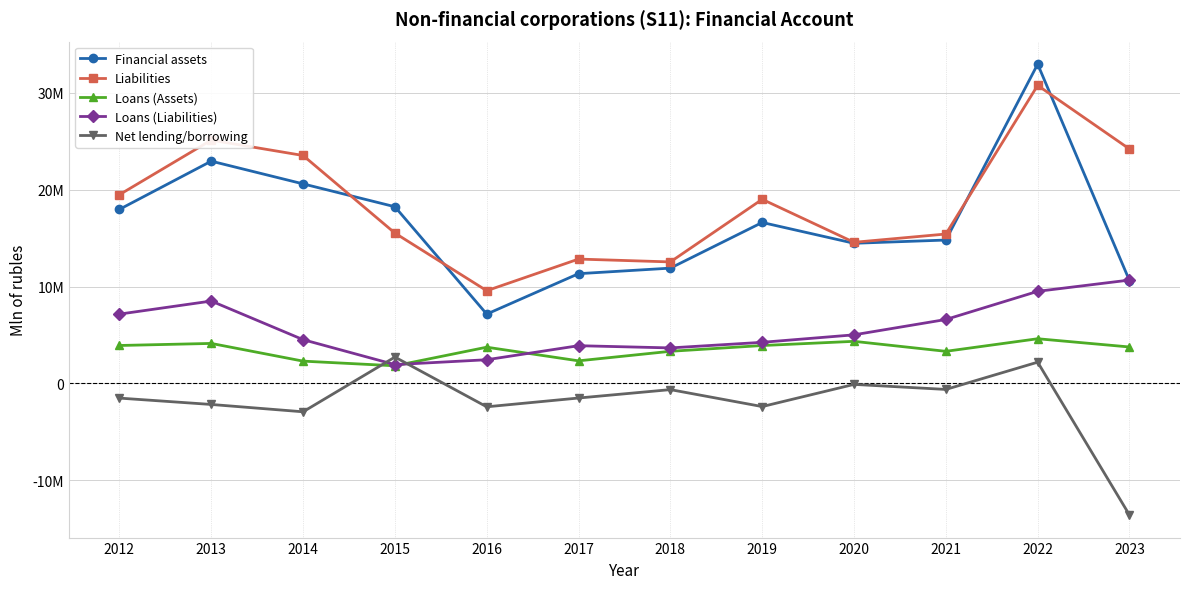

What is the difference between the highest and lowest values at 2022?

30755855